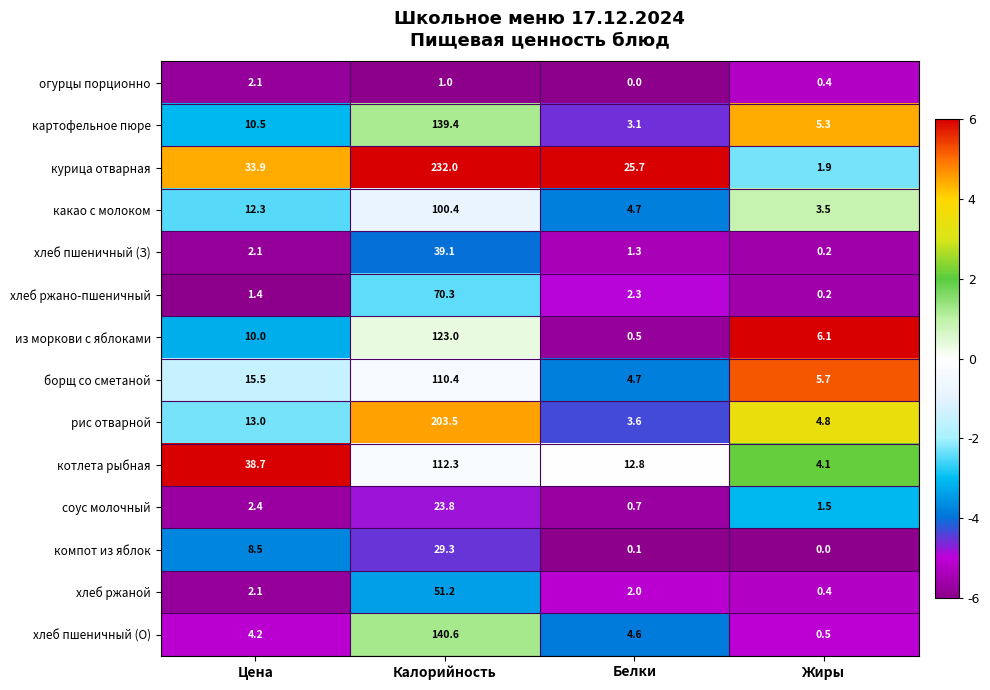

Which series has the largest range (max minus min)?

курица отварная